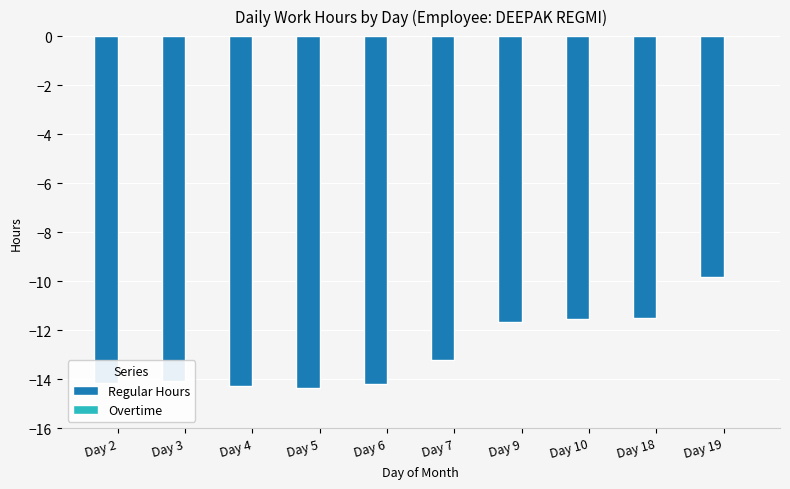

What is the change in value from Day 6 to Day 9?

+2.5